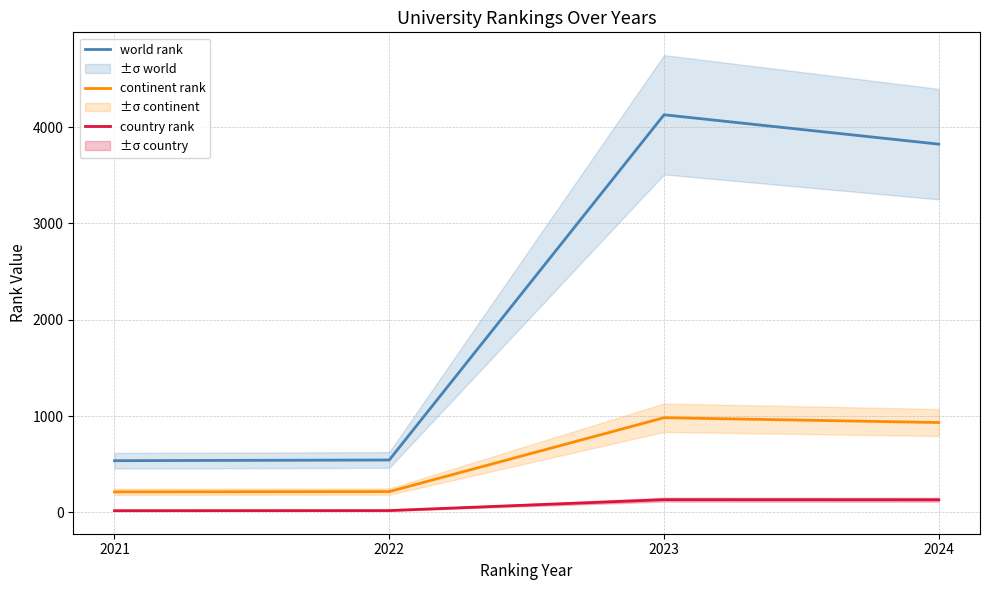

Where is country rank nearest to the value 75?

2022